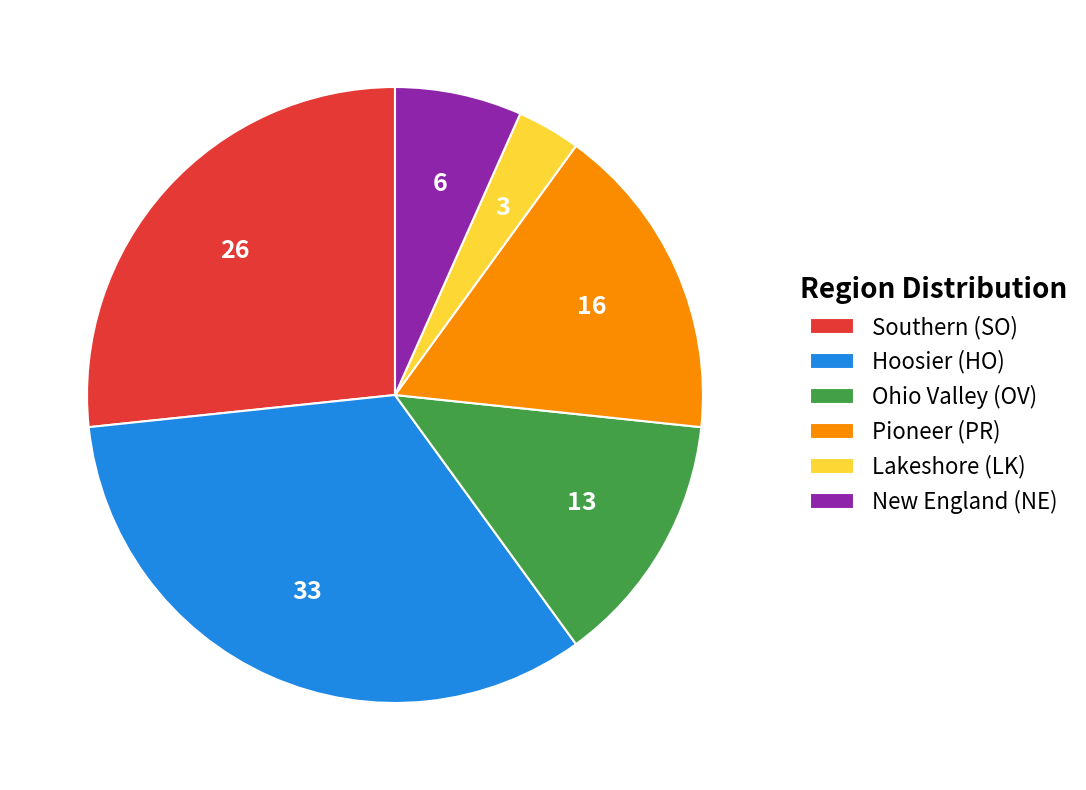

Is it true that Southern (SO) is 35% of the pie?

False